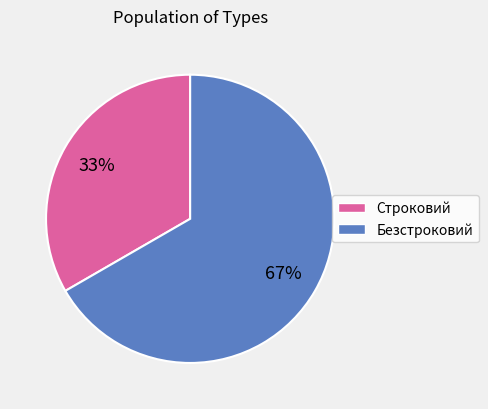

How many slices are in this pie chart?

2